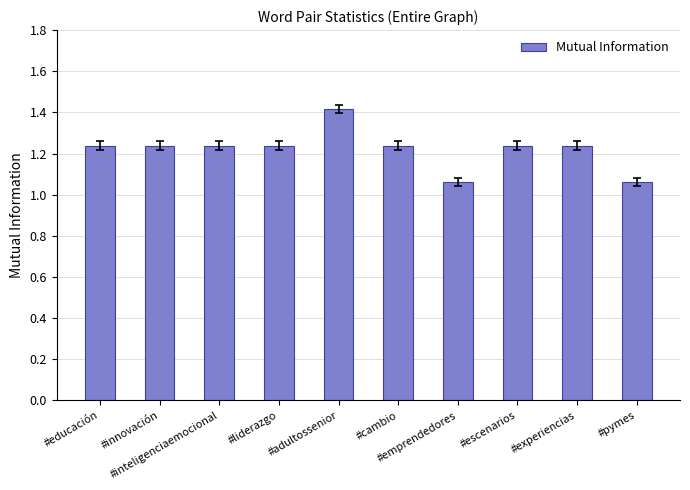

What position from the right is #liderazgo?

7